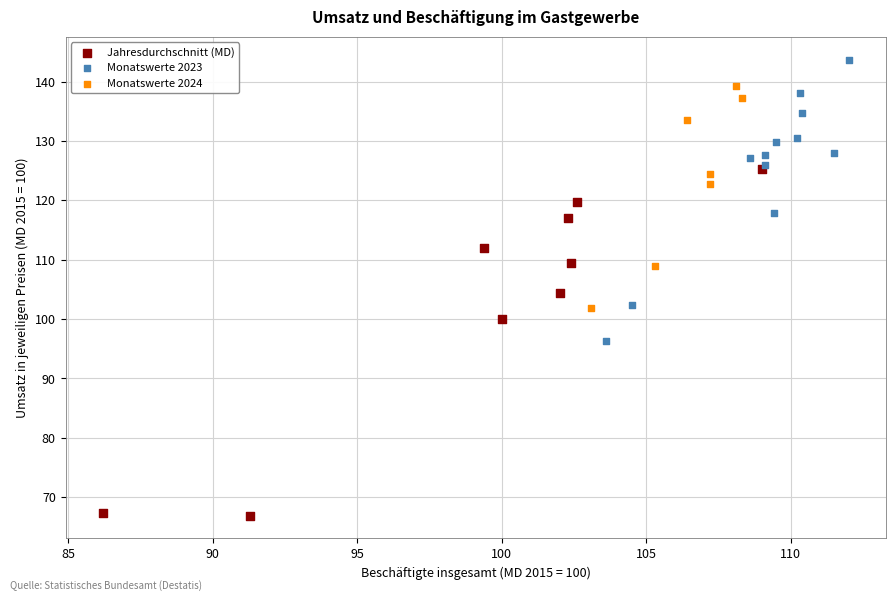

Which series reaches the maximum Y coordinate?

Monatswerte 2023